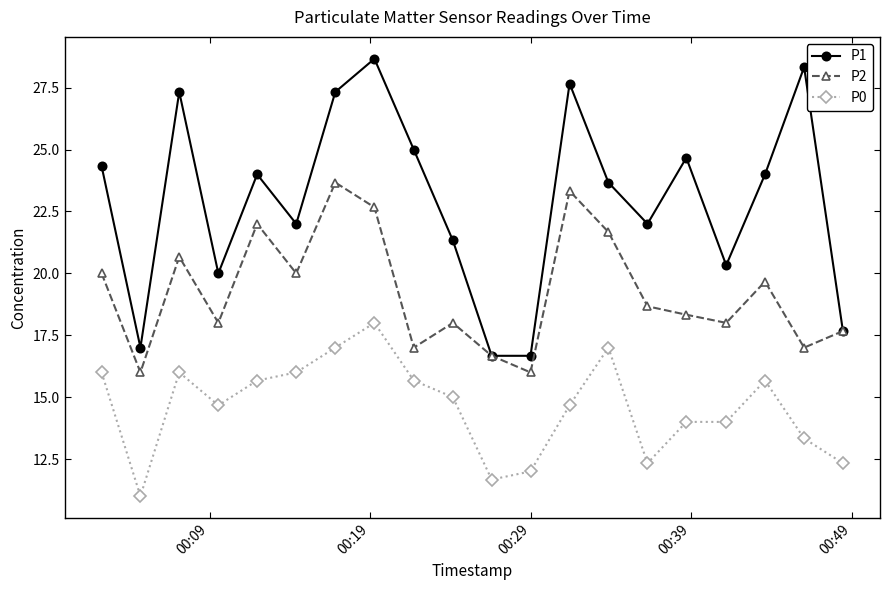

What is the highest value of the P1 series?

28.7